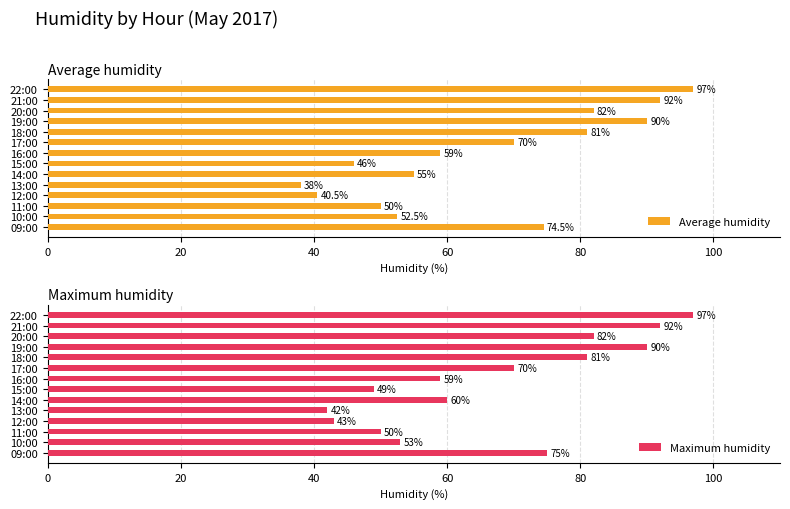

What is the sum of all Maximum humidity values?

943